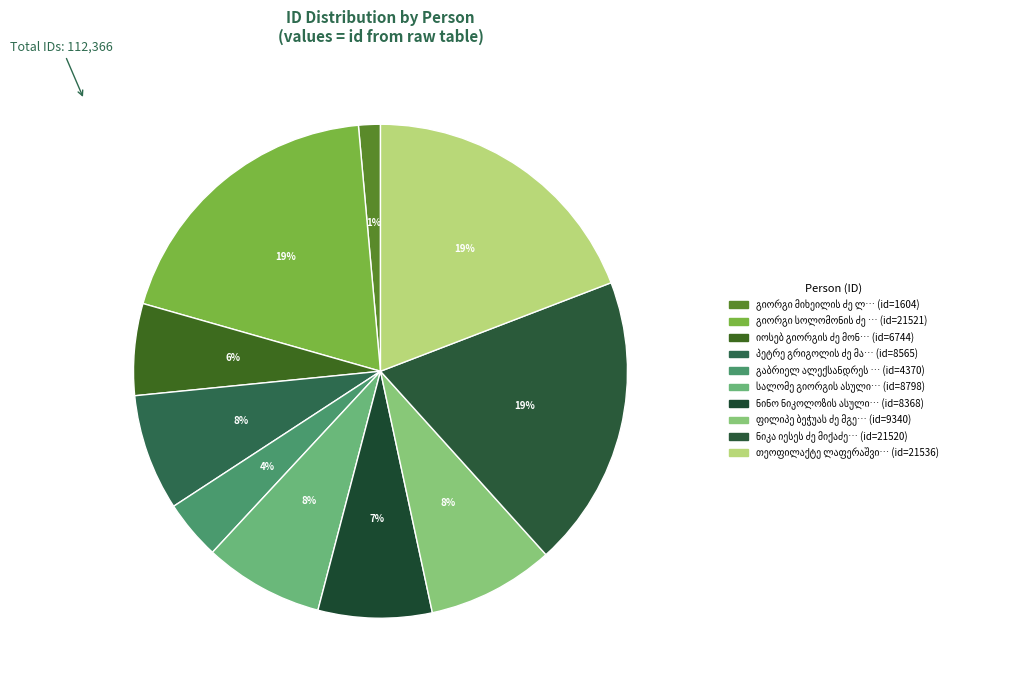

Count the number of slices in the pie.

10